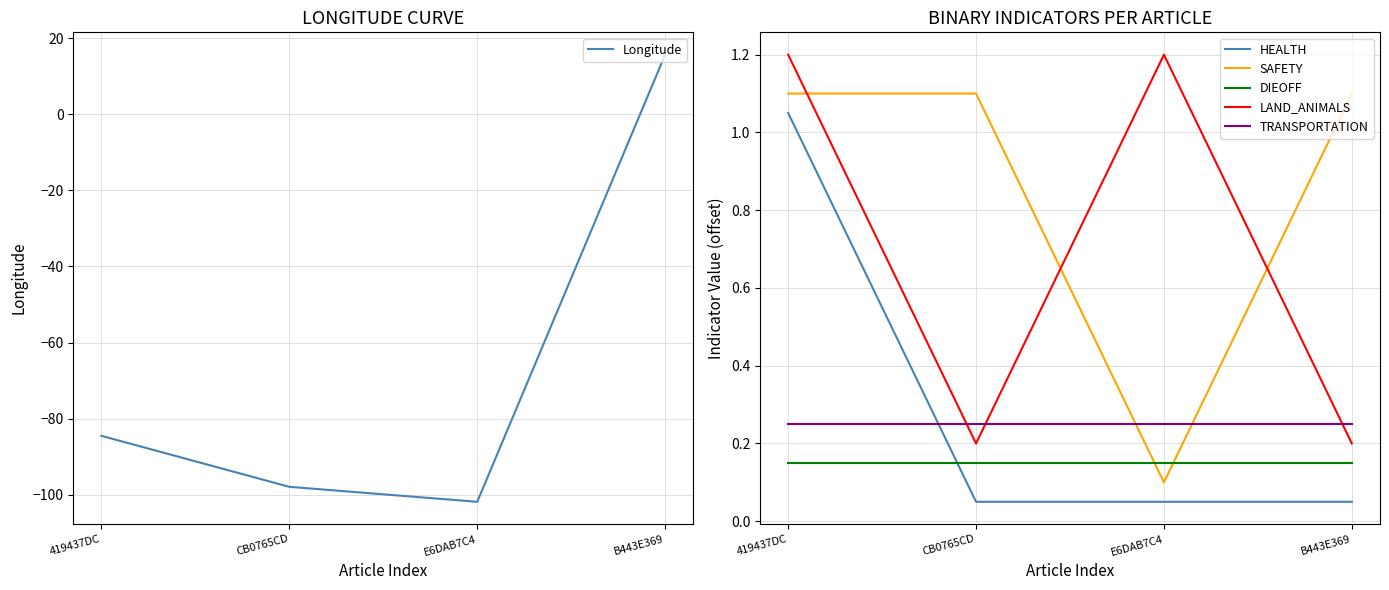

True or false: TRANSPORTATION has a value of 0.4 at B443E369.

False